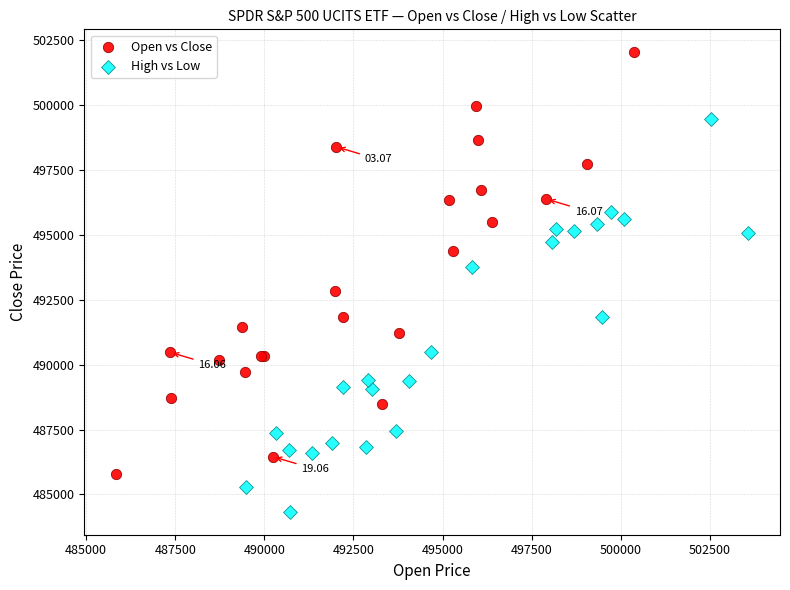

Which series has the widest spread of Y values?

Open vs Close